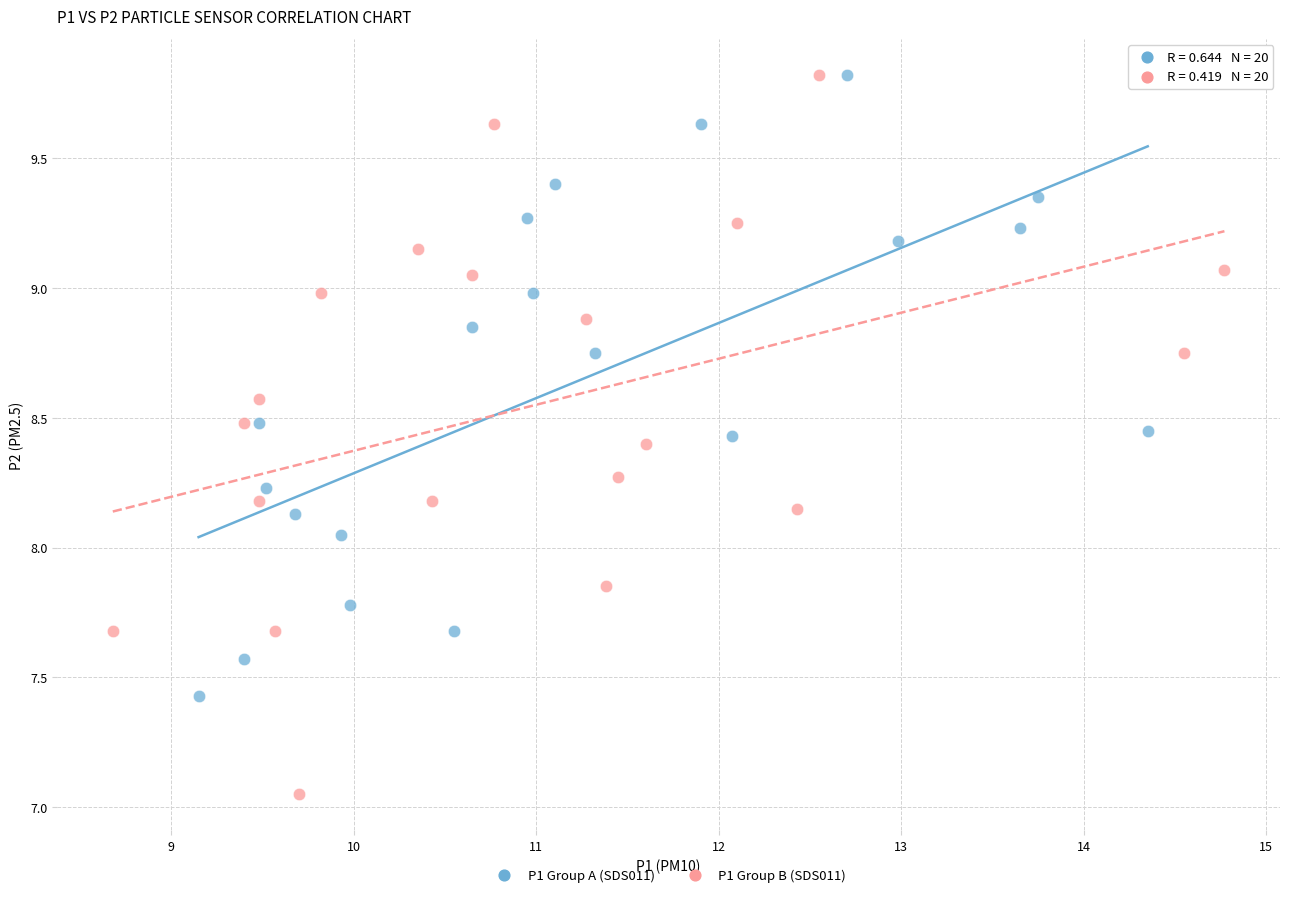

Which series has the largest Y range (max minus min)?

P1 Group B (SDS011)